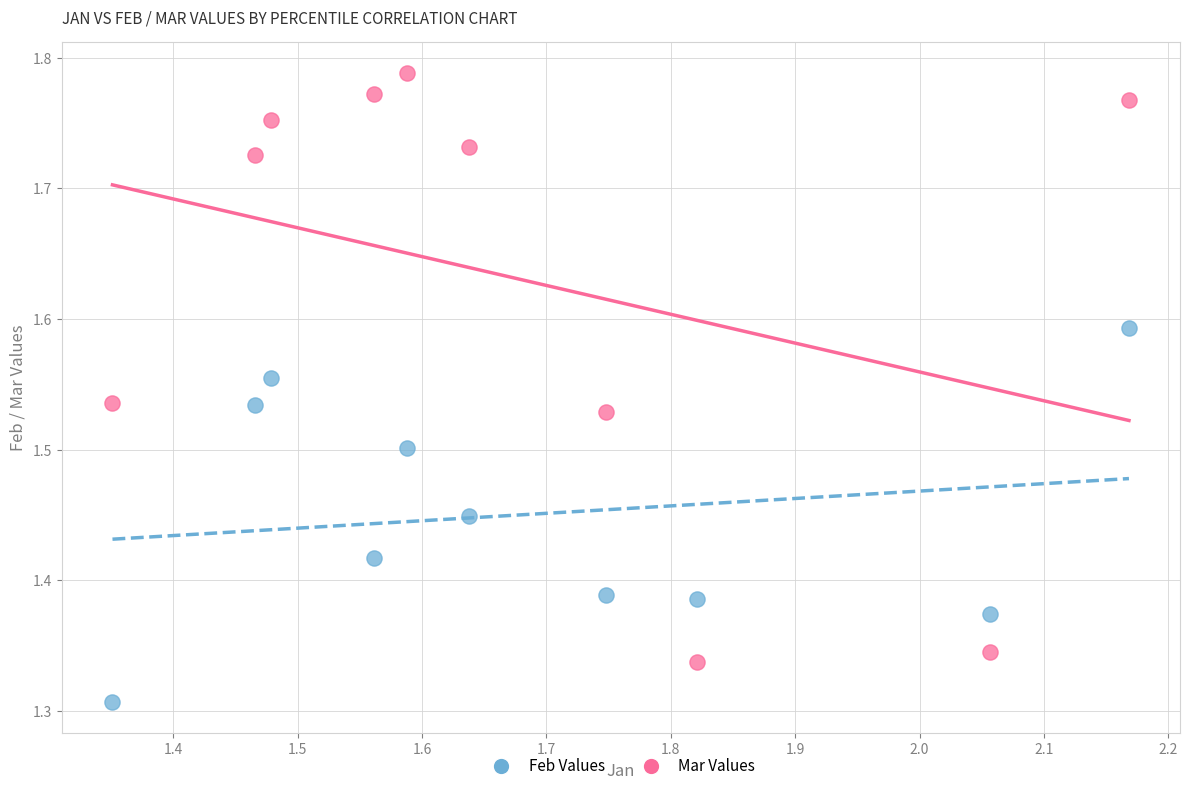

Across all data points, what is the range of Y values (max minus min)?

0.5